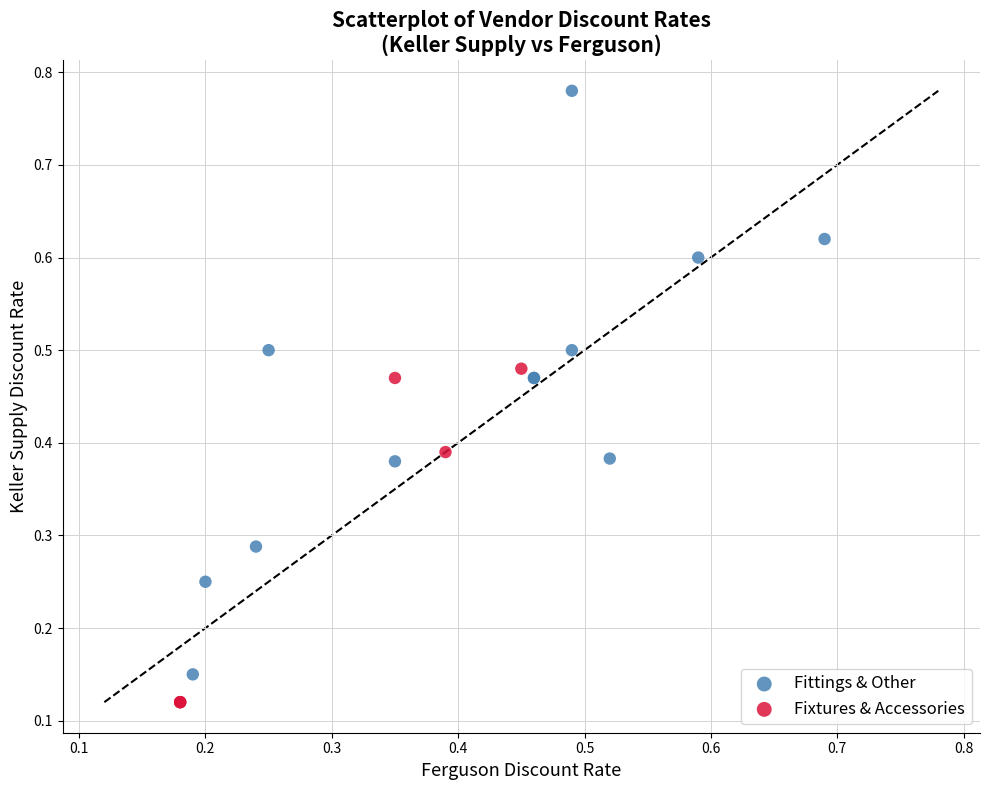

Which series contains the highest Y value?

Fittings & Other